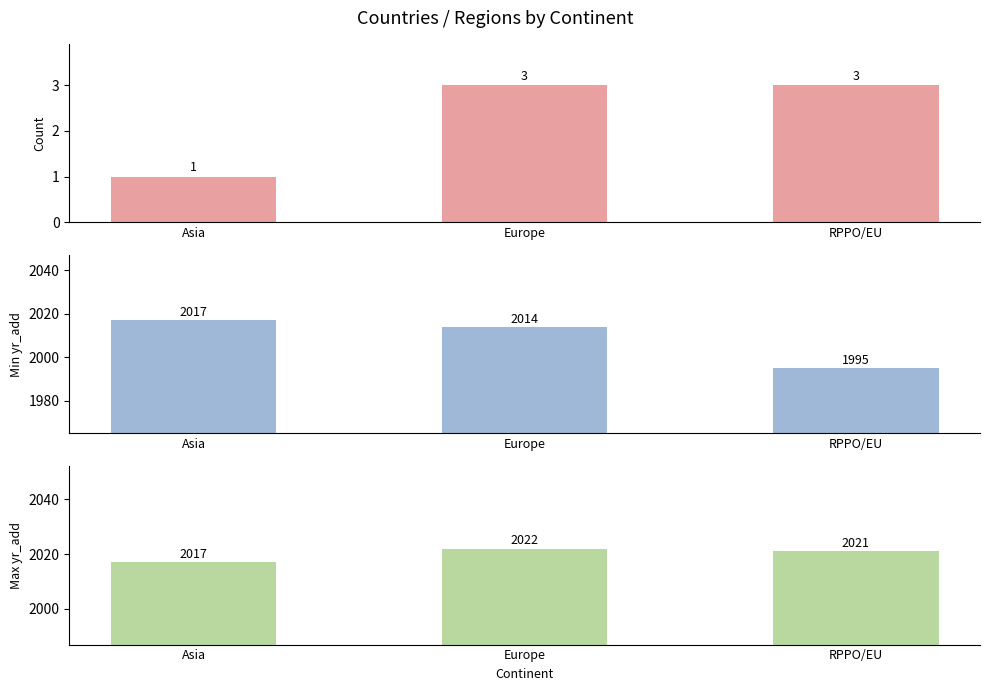

Which series has the largest total across all categories?

Max yr_add